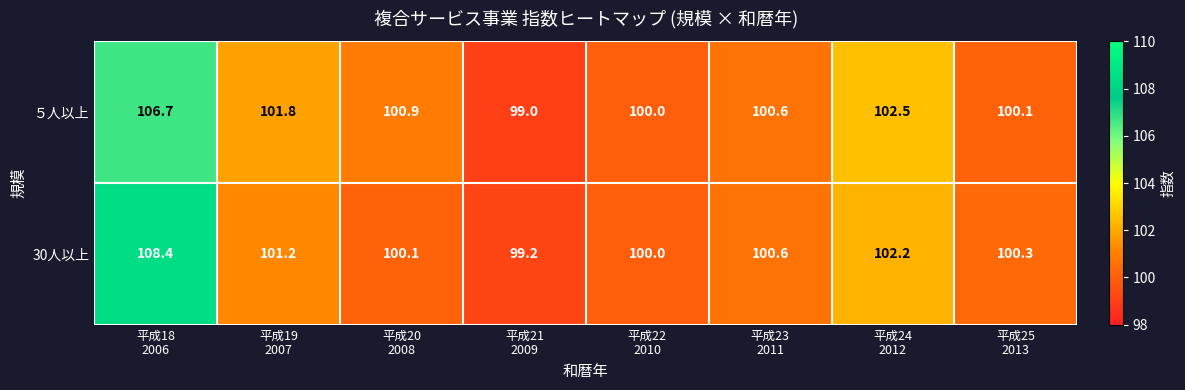

Which series has the largest range (max minus min)?

30人以上